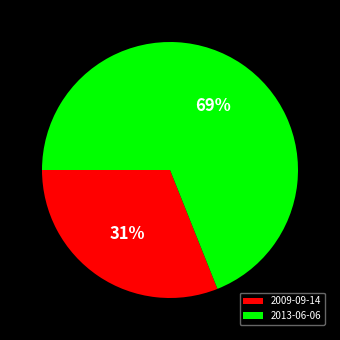

To the nearest percent, what percentage of the pie is 2009-09-14?

31%